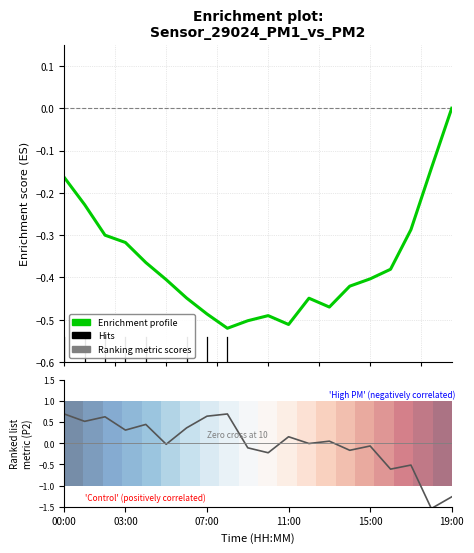

True or false: 0.0 has more than 2 interior local peaks.

False